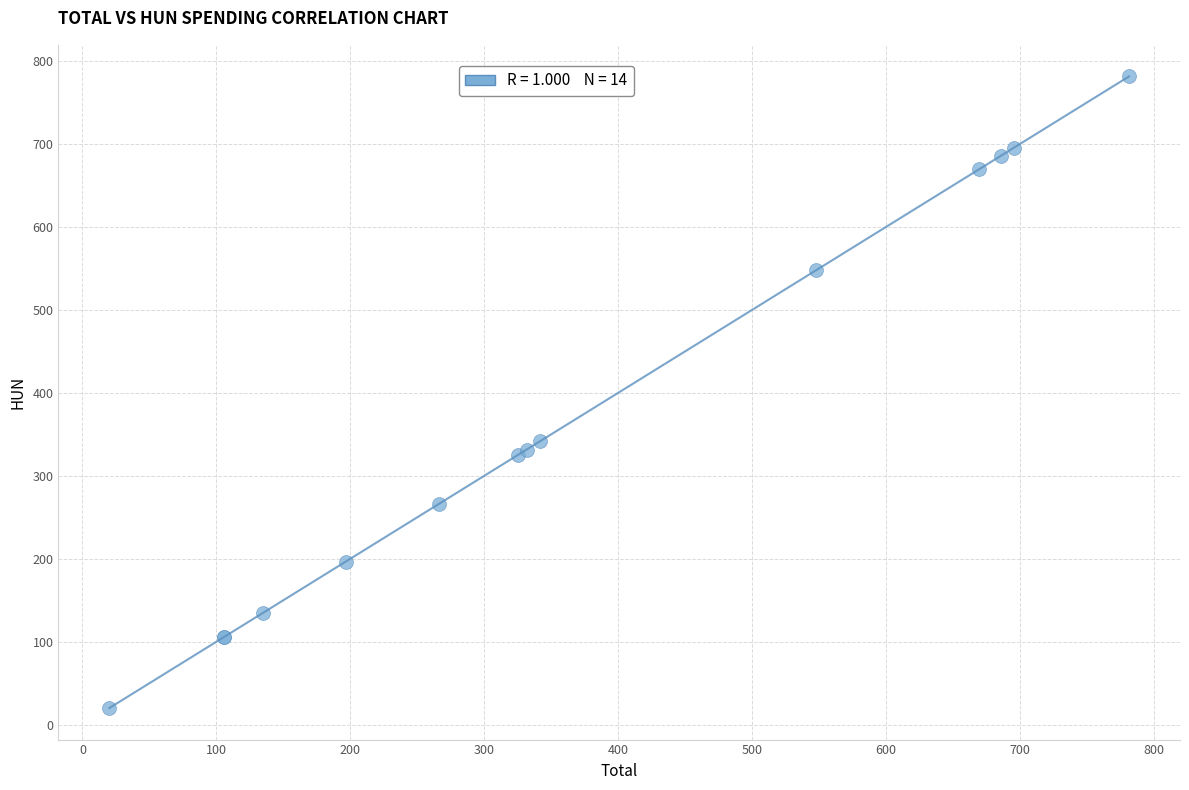

What Y value in the scatter plot is closest to 400?

341.7